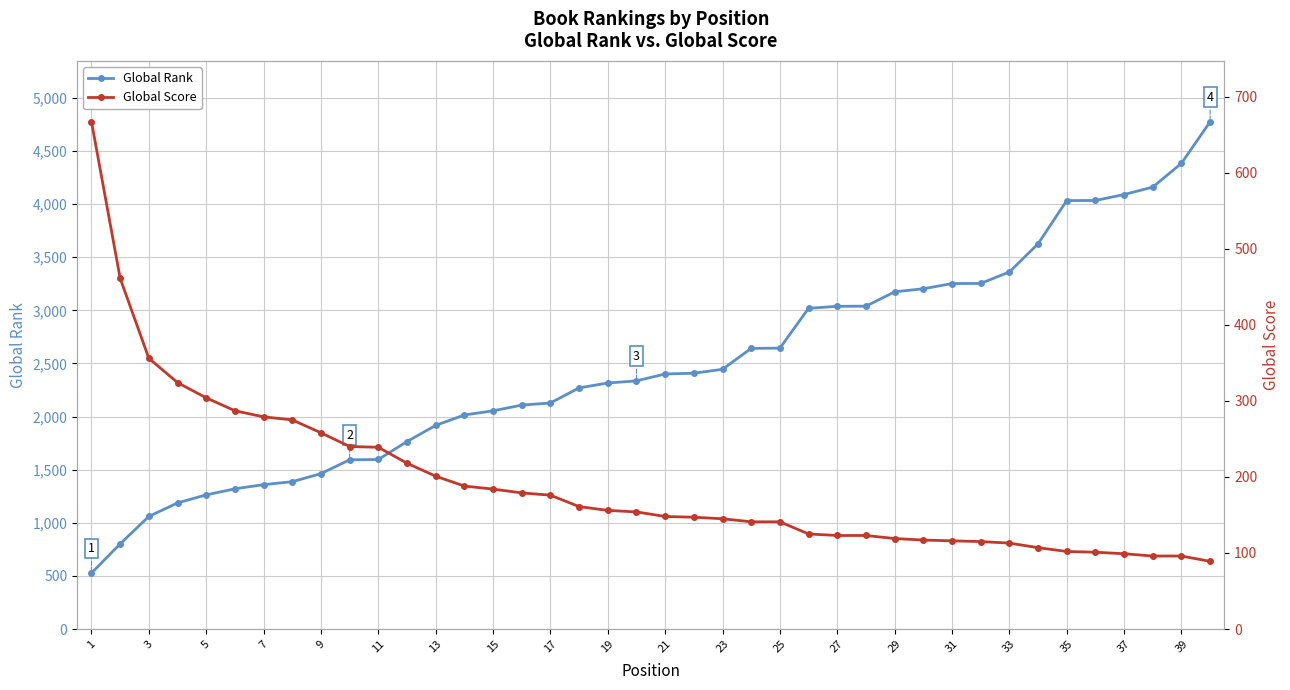

What is the maximum value for Global Score?

667